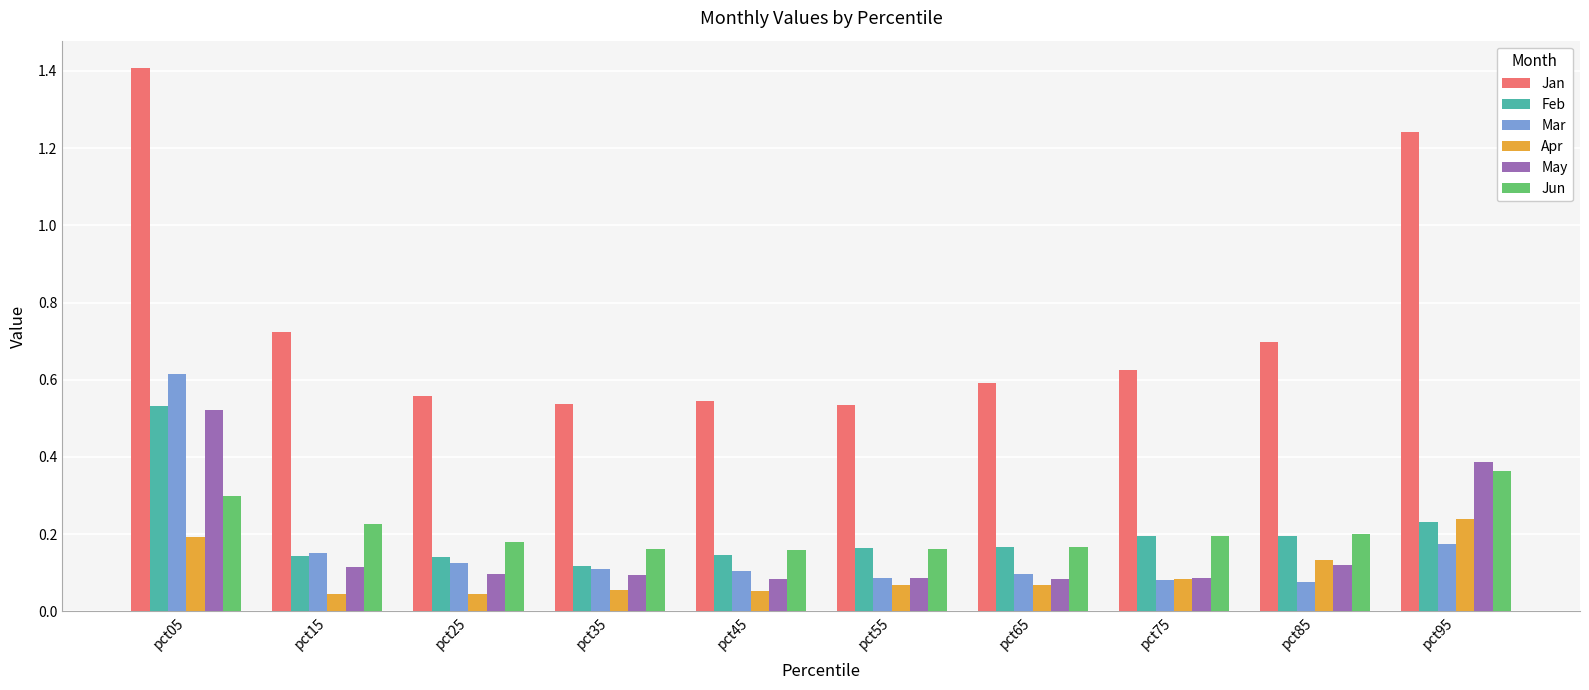

The May series shows 0.4 at pct95. True or false?

True